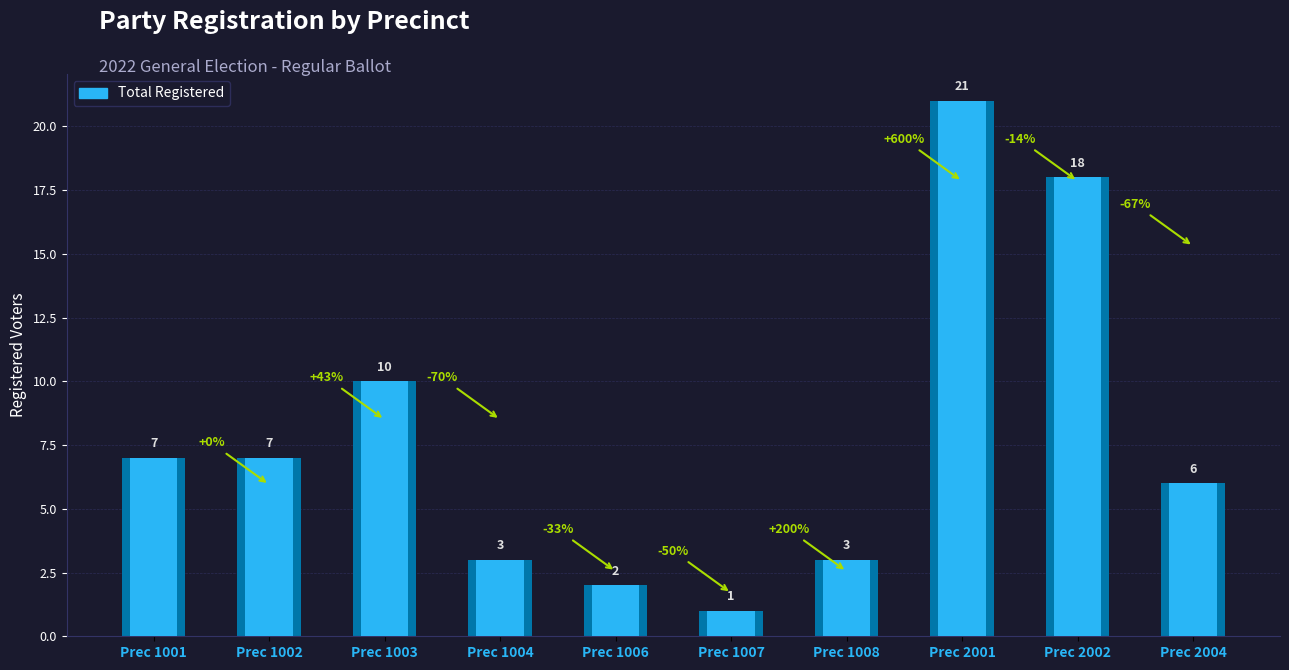

Where is the data nearest to the value 11?

Prec 1003